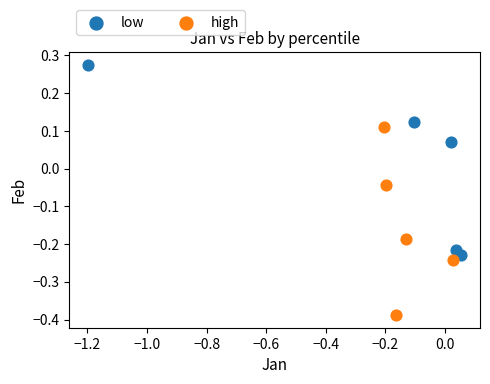

Which series contains the lowest Y value?

high